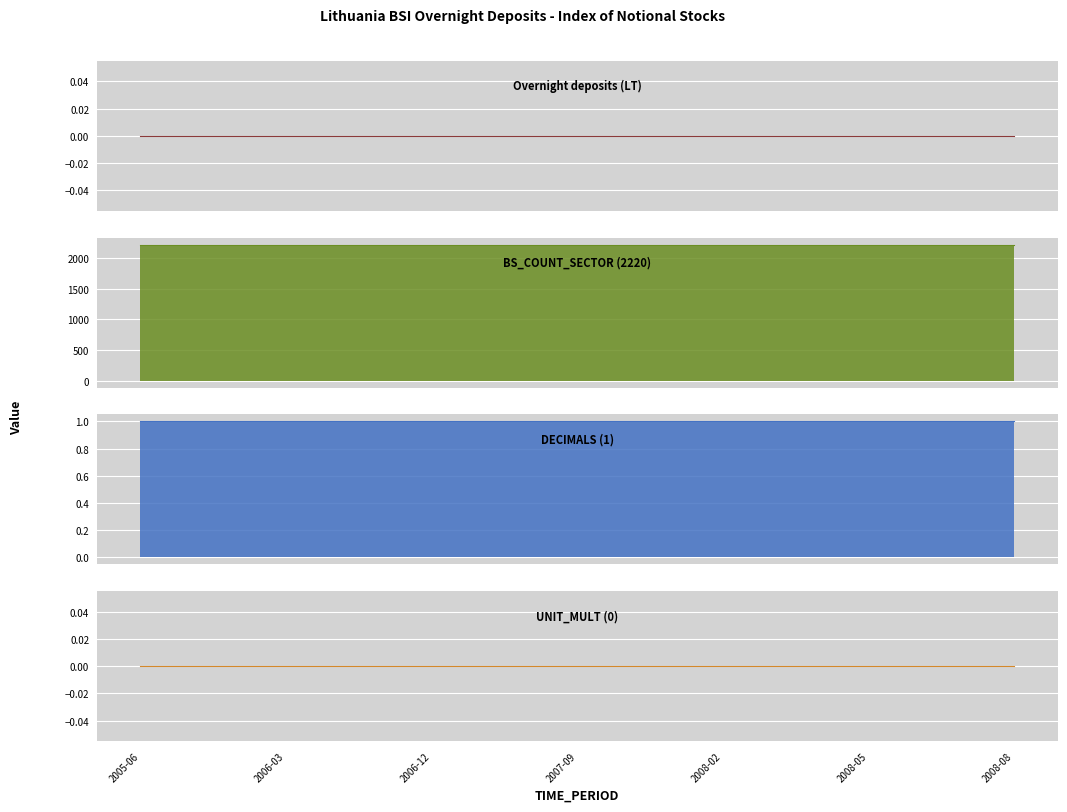

Rank the categories by UNIT_MULT (0) value from highest to lowest.

2005-06, 2005-09, 2005-12, 2006-03, 2006-06, 2006-09, 2006-12, 2007-03, 2007-06, 2007-09, 2007-12, 2008-01, 2008-02, 2008-03, 2008-04, 2008-05, 2008-06, 2008-07, 2008-08